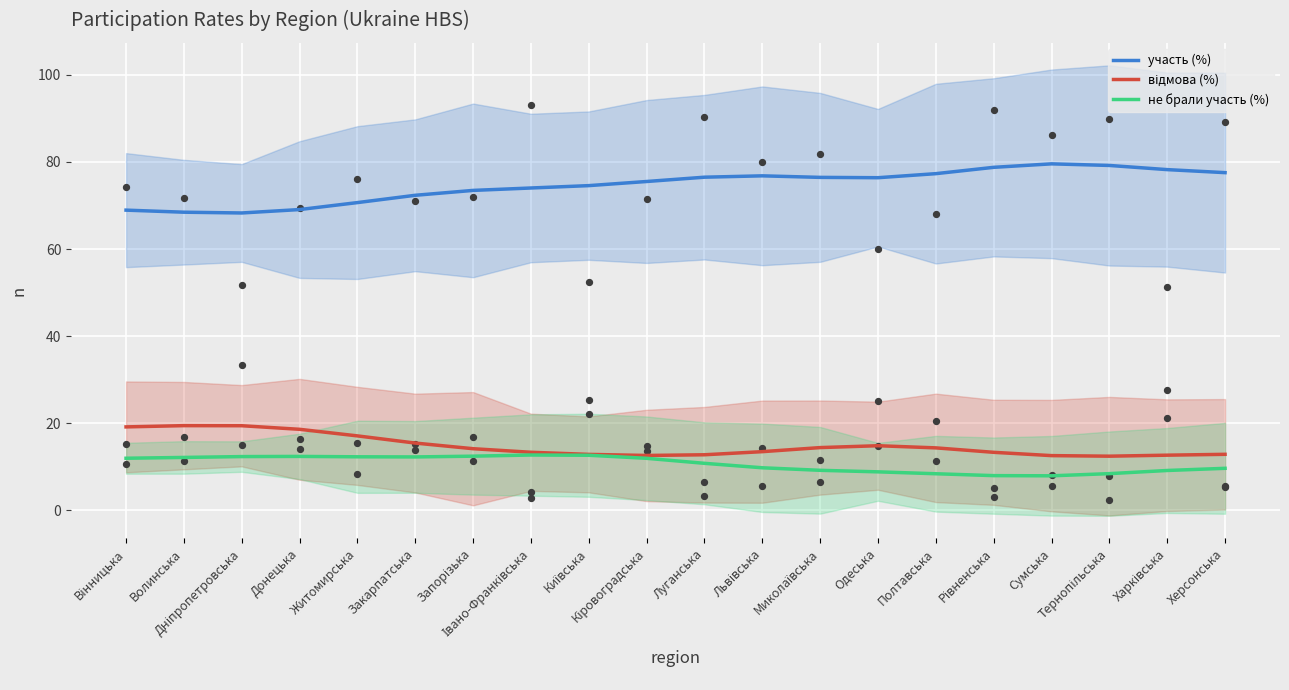

At how many categories does at least one series exceed 31?

20